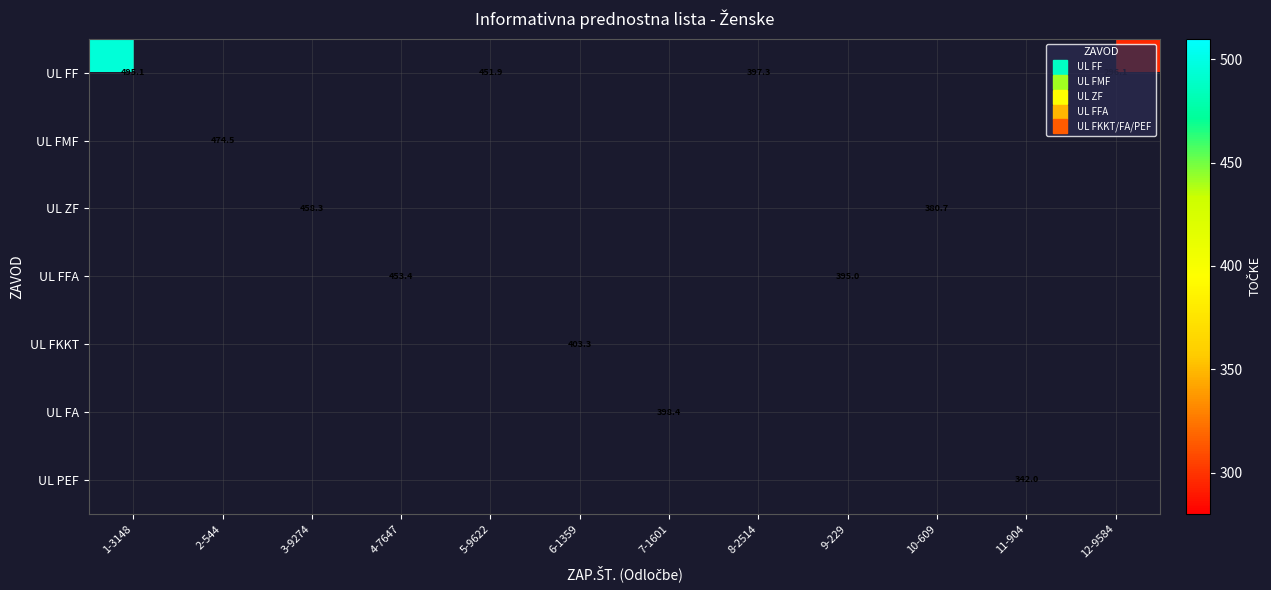

Count the number of categories in the chart.

12